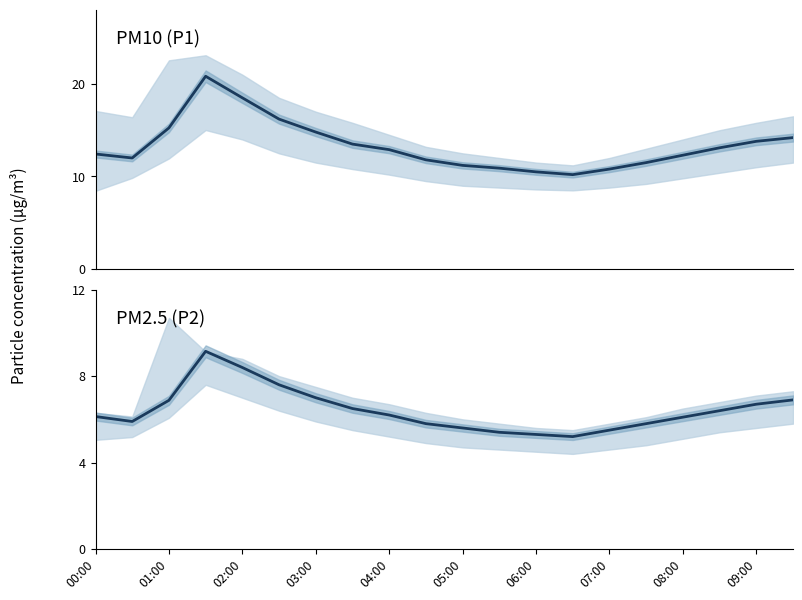

What value does the P1 series have at 13?

10.2